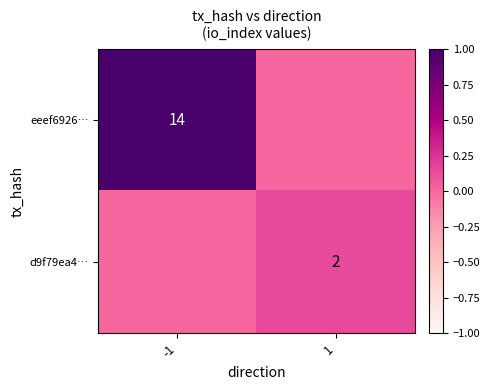

The eeef6926… series shows 24 at -1. True or false?

False